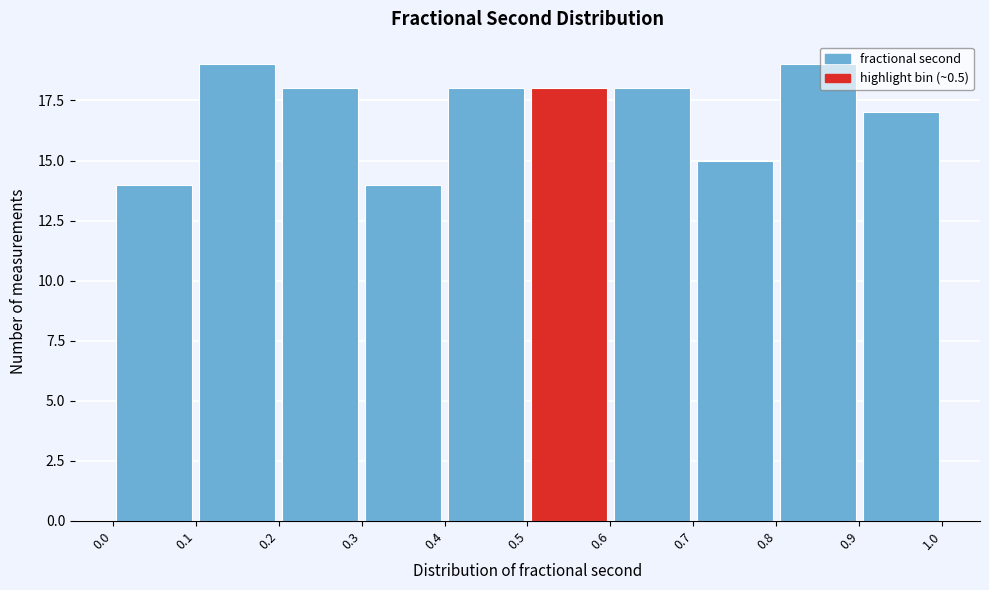

Reading left to right, transcribe this chart: for each bar, give the range it covers on the x-axis and its height. The values are not printed on the chart, so give them approximately, as read against the axis.

0.0 to 0.1: 14
0.1 to 0.2: 19
0.2 to 0.3: 18
0.3 to 0.4: 14
0.4 to 0.5: 18
0.5 to 0.6: 18
0.6 to 0.7: 18
0.7 to 0.8: 15
0.8 to 0.9: 19
0.9 to 1.0: 17